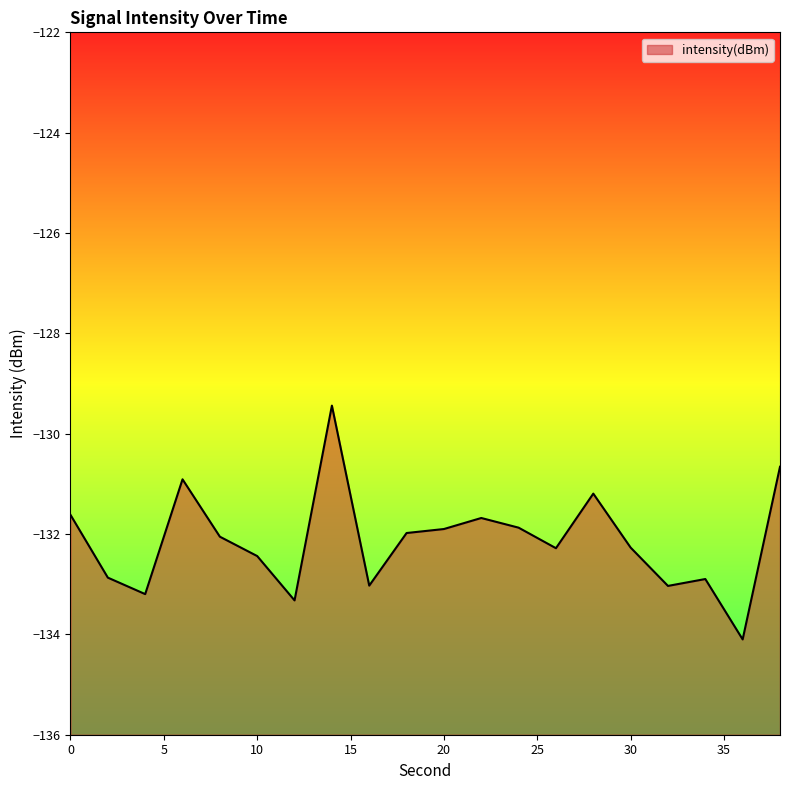

At which label is the value closest to -131?

6